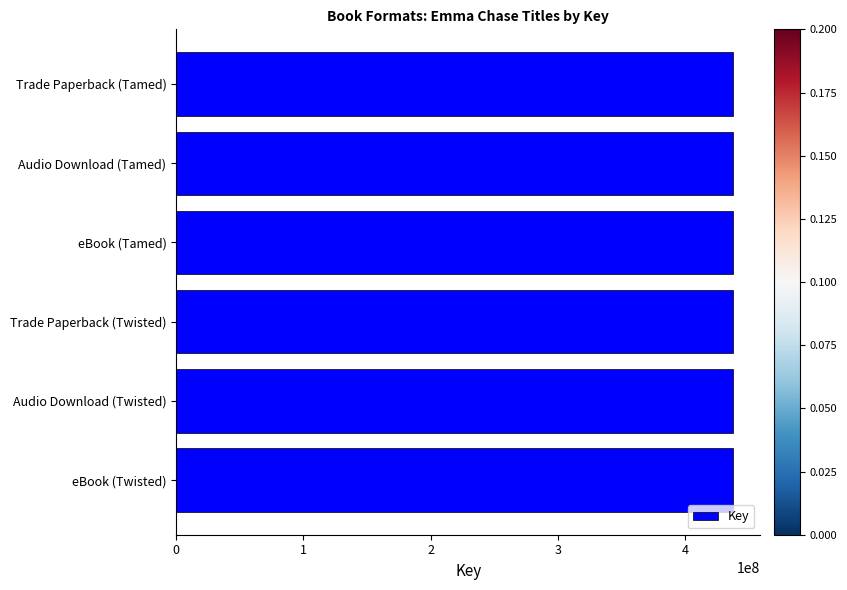

How many values are below 437233731?

3